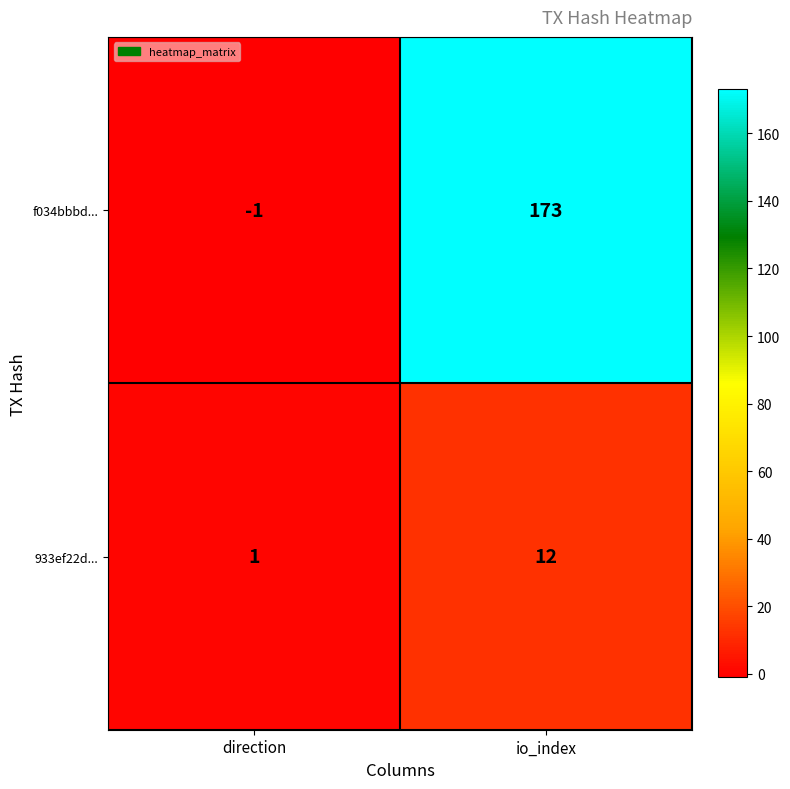

The 933ef22d... series shows 2 at direction. True or false?

False